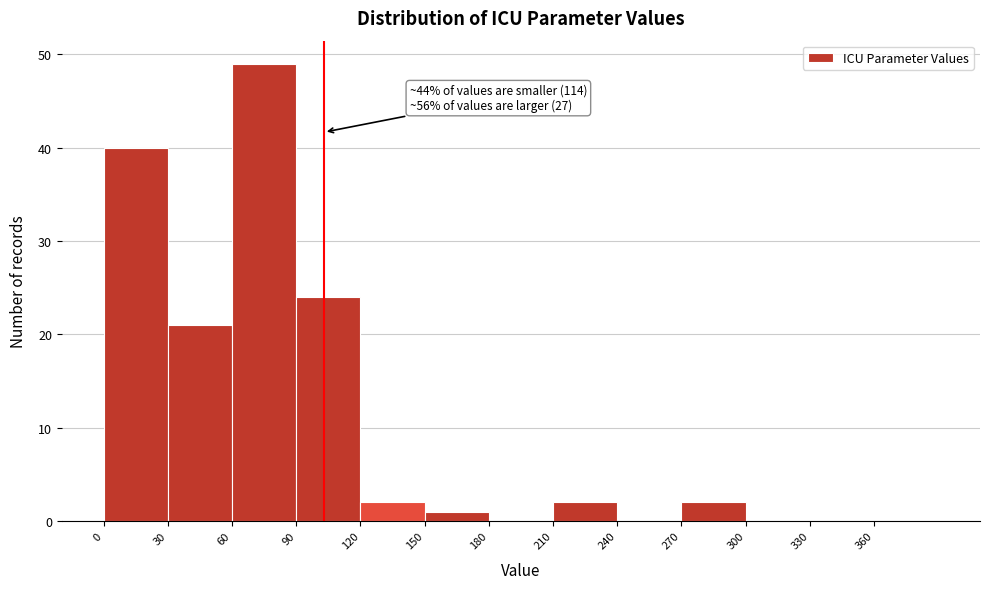

Which range on the x-axis has the tallest bar?

60 to 90